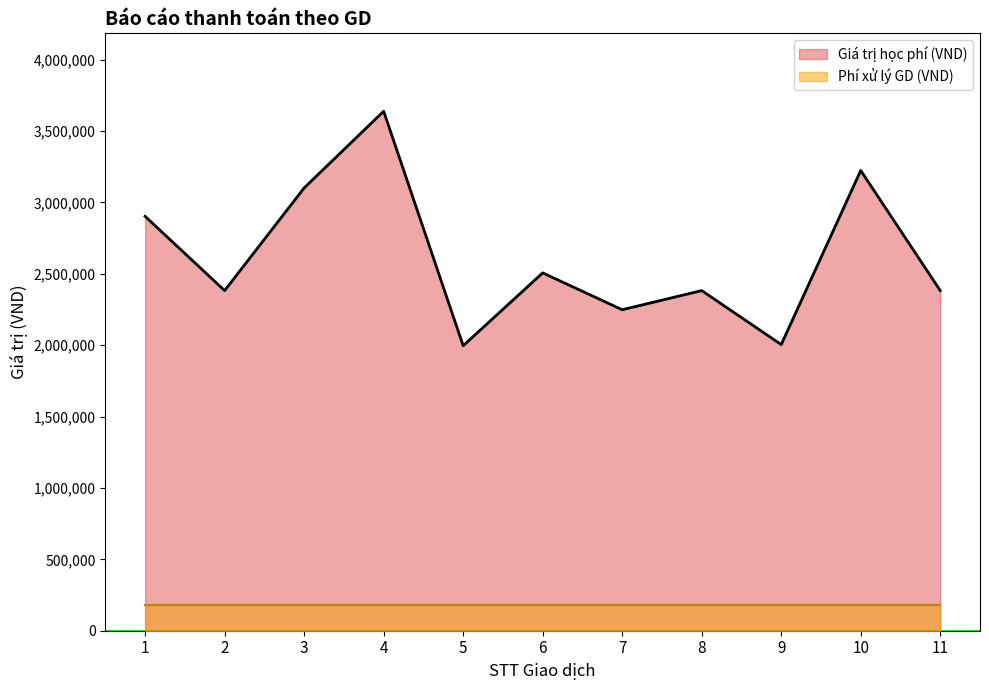

Where is the first local maximum?

4